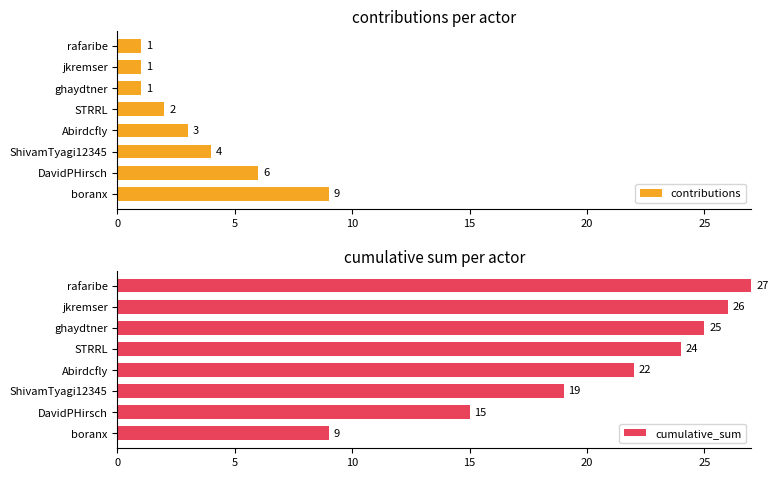

What is the difference between the second highest and second lowest values in the contributions series?

5